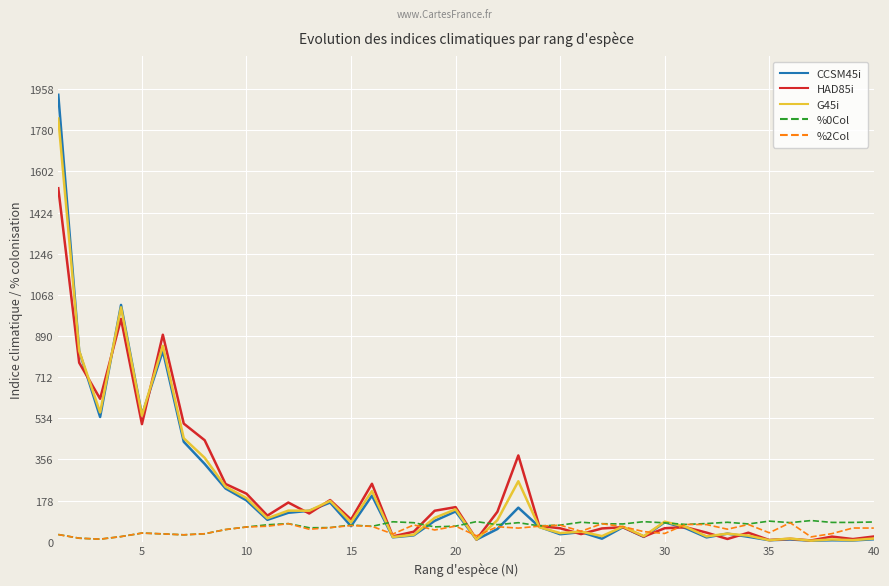

Which series has the widest spread of values?

CCSM45i